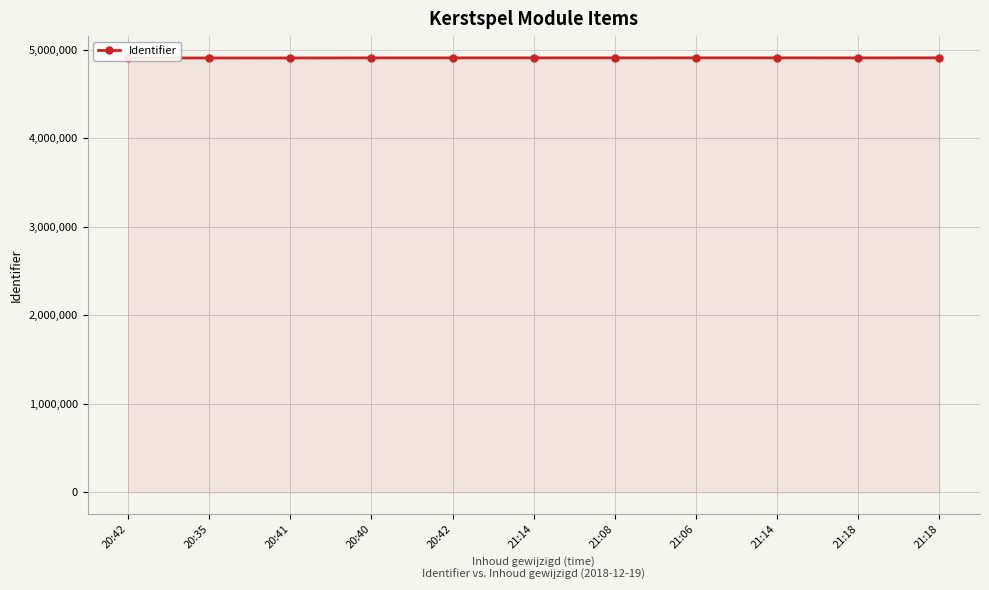

What value does the data have at 20:42?

4908095